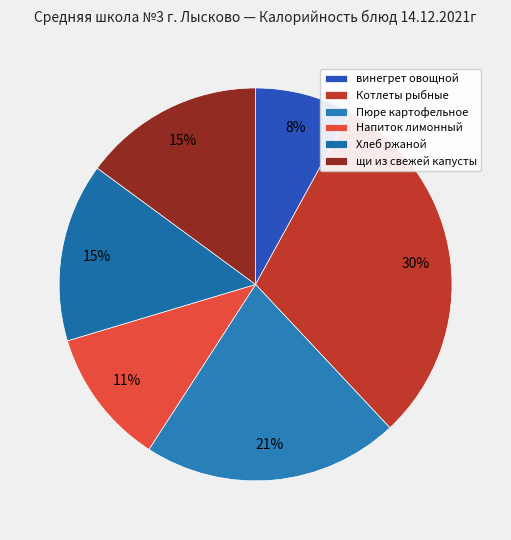

To the nearest percent, what is the combined percentage of Котлеты рыбные and Пюре картофельное?

51%